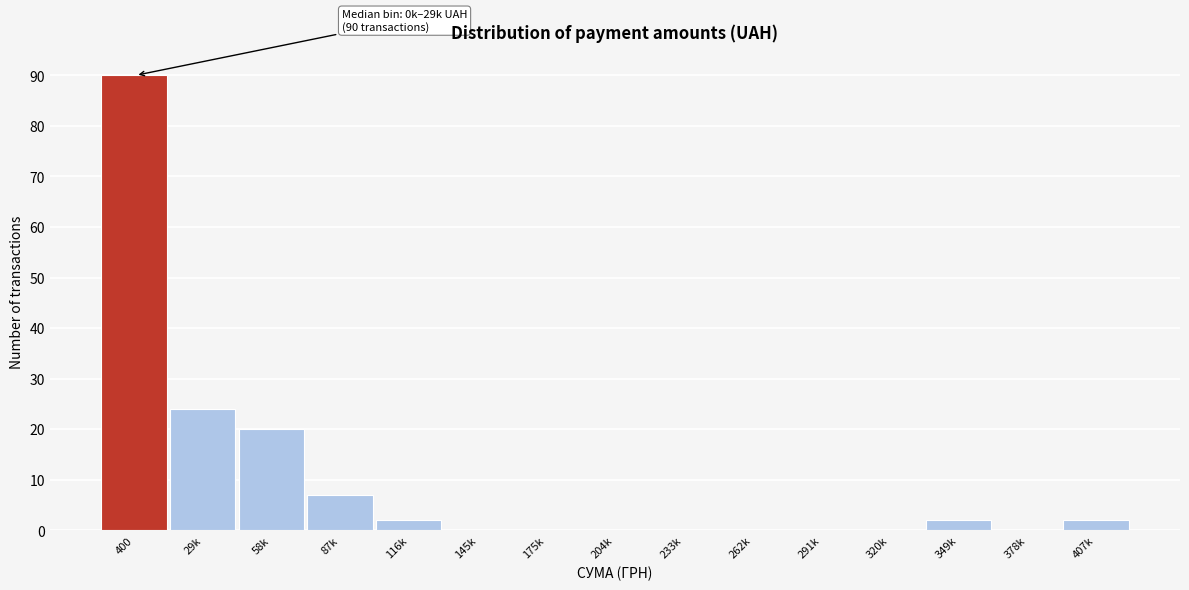

Reading left to right, what are all the values shown in this chart?

400=90	29k=24	58k=20	87k=7	116k=2	145k=0	175k=0	204k=0	233k=0	262k=0	291k=0	320k=0	349k=2	378k=0	407k=2